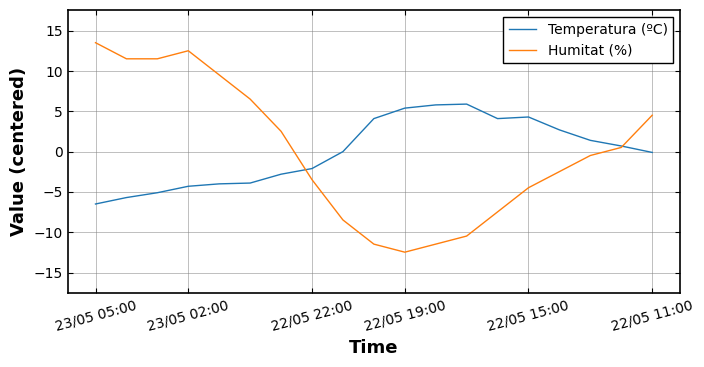

List the series in order of their peak value, highest first.

Humitat (%), Temperatura (ºC)